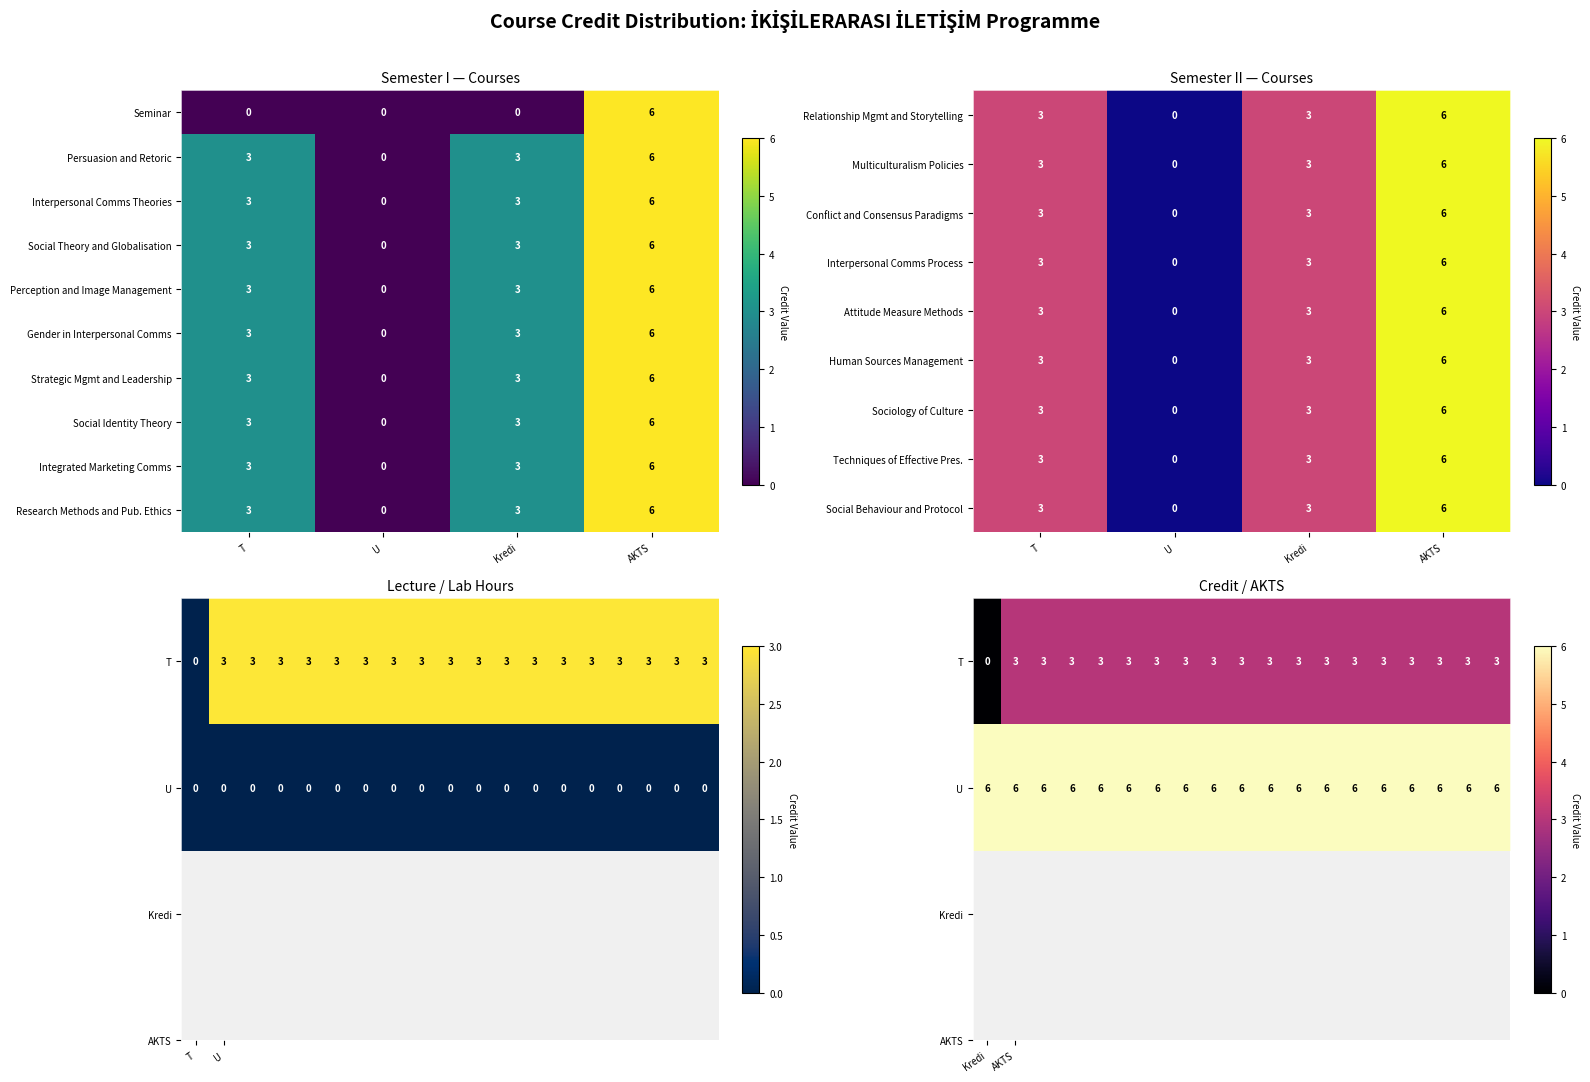

What is the maximum value for Social Theory and Globalisation?

6